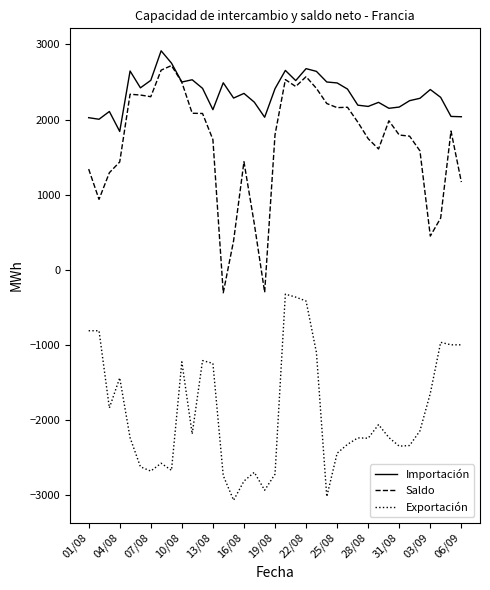

True or false: Exportación and Saldo intersect in this chart.

False